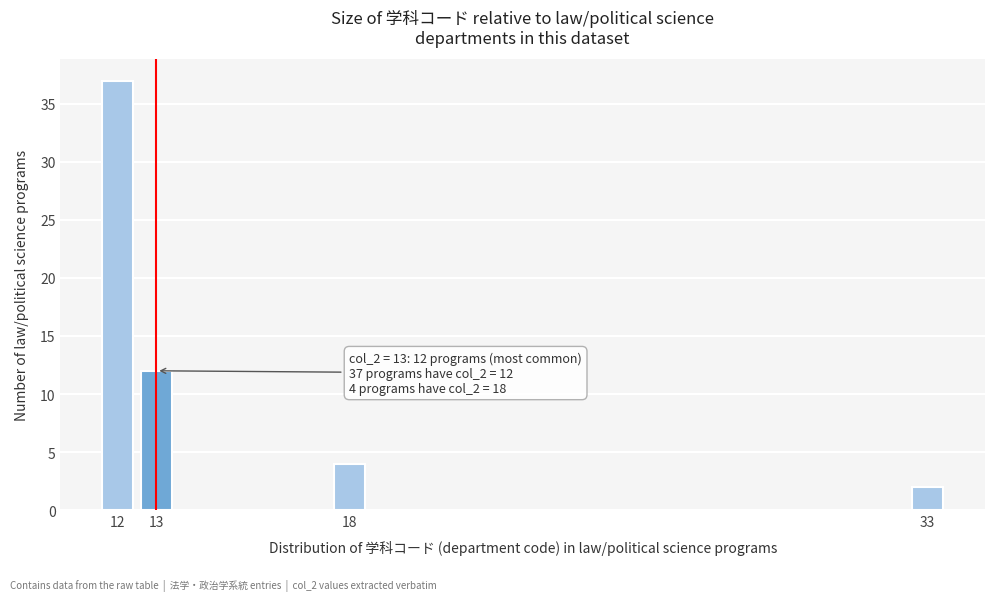

Reading left to right, list all the values displayed in this chart.

12=37	13=12	18=4	33=2